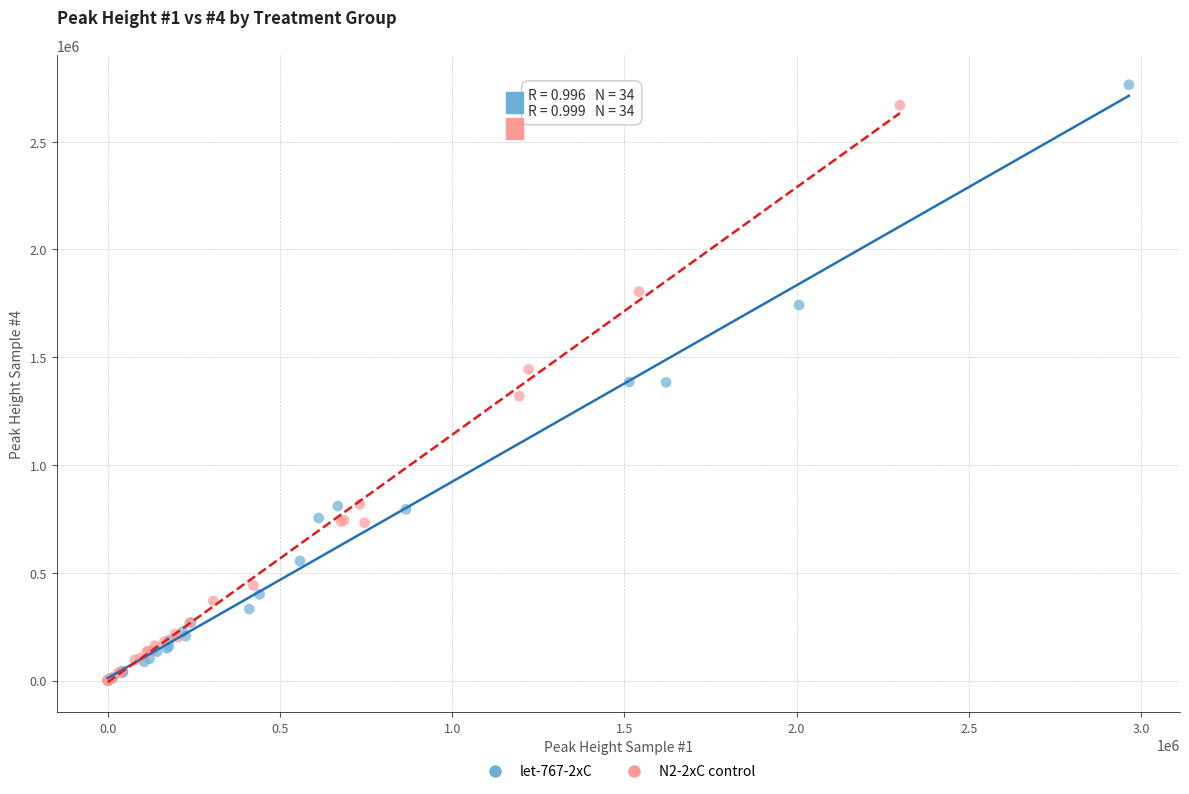

Which series has the largest Y range (max minus min)?

let-767-2xC